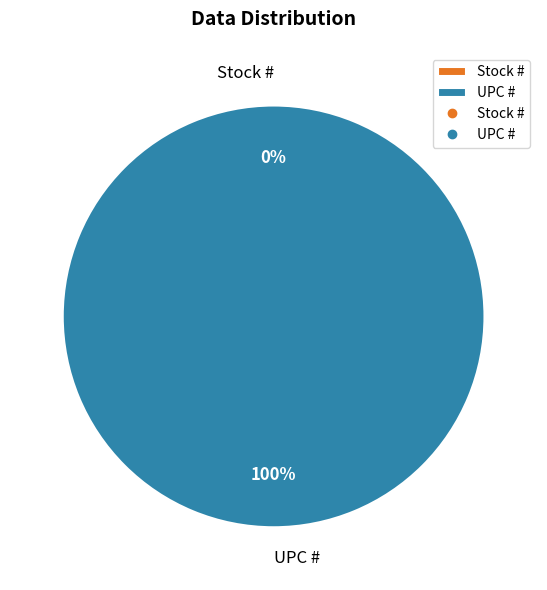

Rank the categories by value from lowest to highest.

Stock #, UPC #